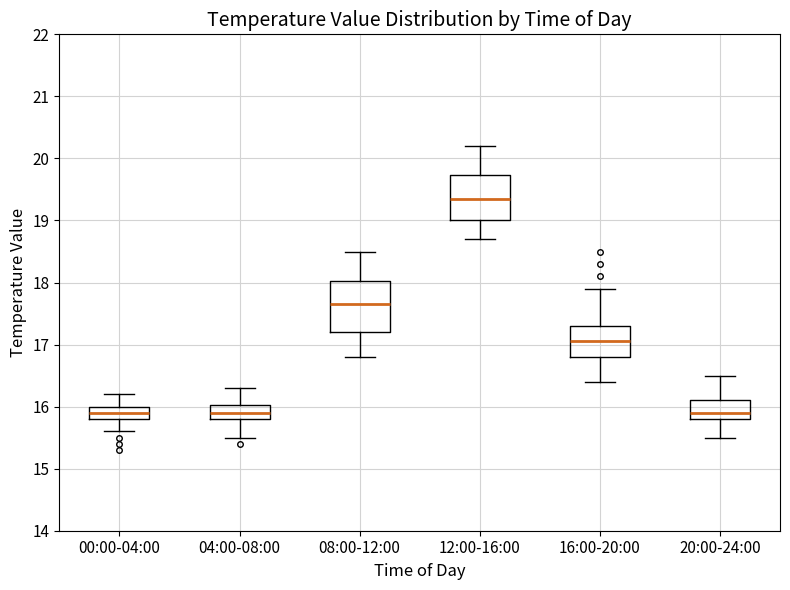

Reading left to right, transcribe this box plot: for each box, give where its median line is, the range the box spans, and where its two whiskers end, as read against the y-axis. The values are not printed on the chart, so give them approximately, as read against the axis.

00:00-04:00: median 15.9, box 15.8 to 16.0, whiskers 15.6 to 16.2
04:00-08:00: median 15.9, box 15.8 to 16.0, whiskers 15.5 to 16.3
08:00-12:00: median 17.7, box 17.2 to 18.0, whiskers 16.8 to 18.5
12:00-16:00: median 19.4, box 19.0 to 19.7, whiskers 18.7 to 20.2
16:00-20:00: median 17.1, box 16.8 to 17.3, whiskers 16.4 to 17.9
20:00-24:00: median 15.9, box 15.8 to 16.1, whiskers 15.5 to 16.5